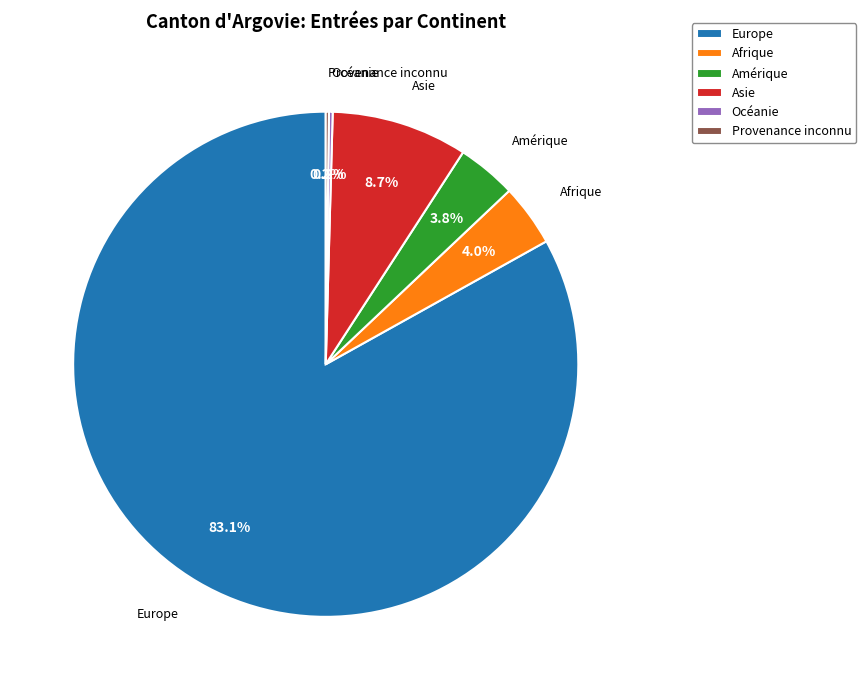

Which slice is the largest?

Europe